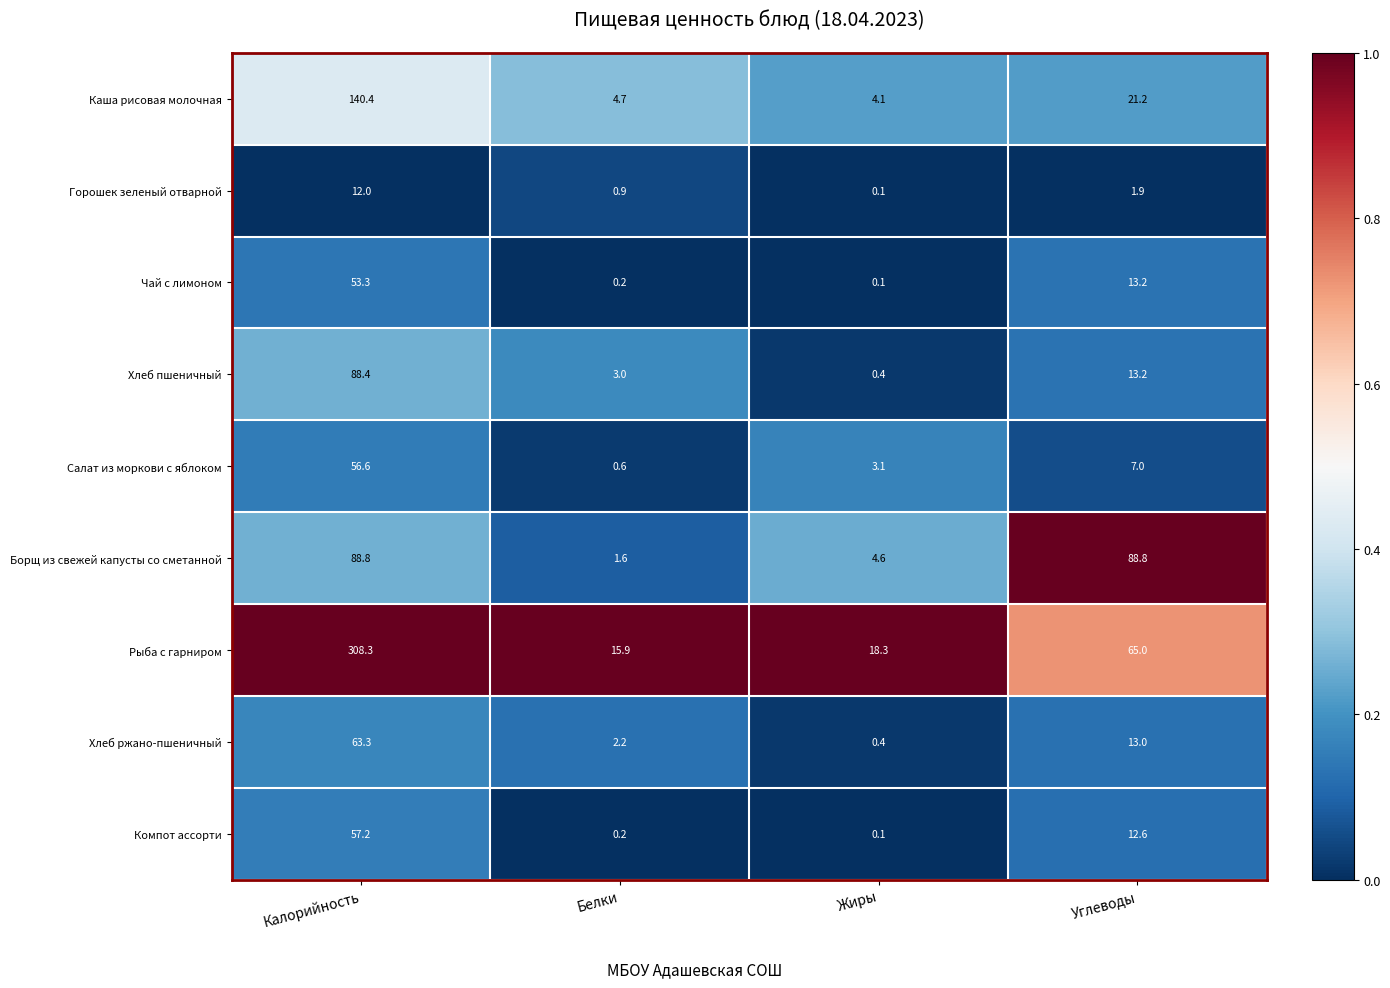

Is the value of Горошек зеленый отварной at Калорийность greater than the value of Чай с лимоном at Белки?

Yes